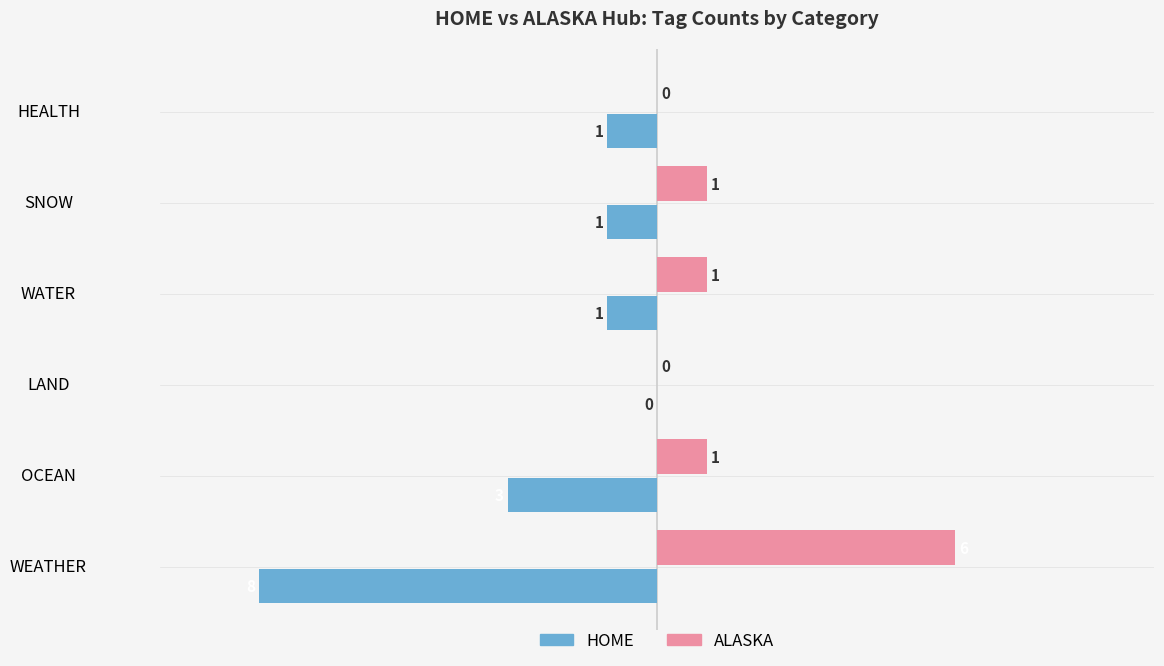

Where is HOME nearest to the value -4?

OCEAN